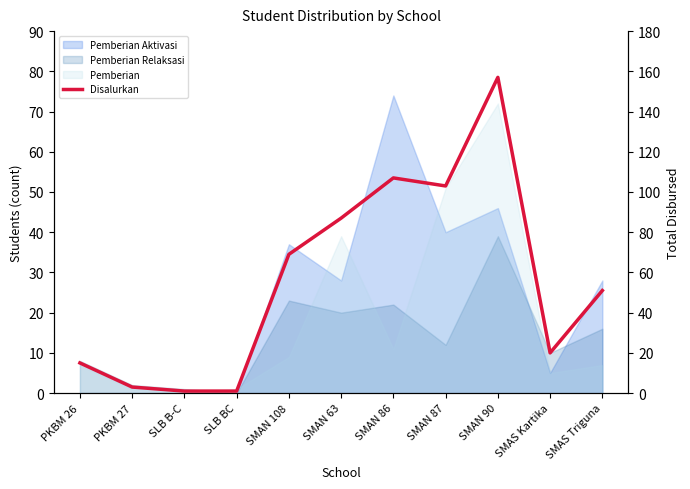

Count the number of categories in the chart.

11